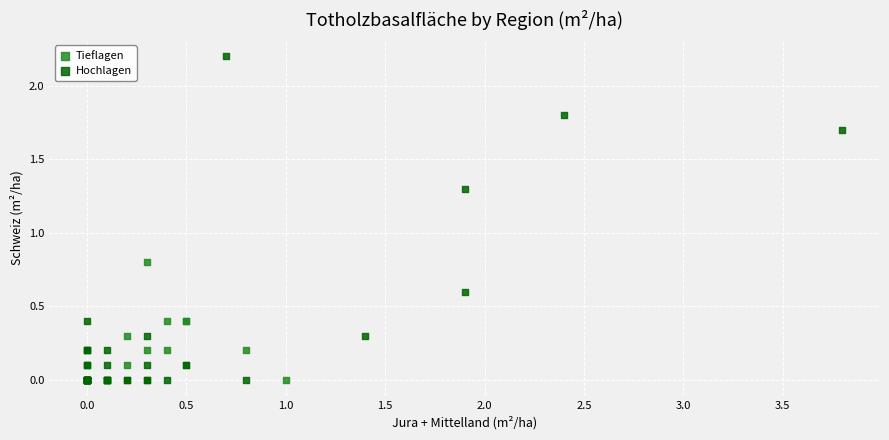

Which series reaches the maximum Y coordinate?

Hochlagen